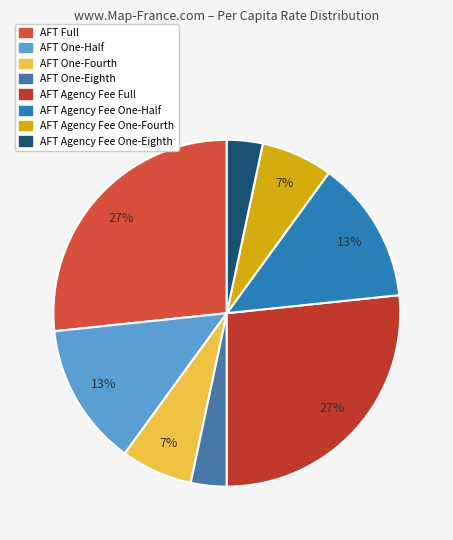

What is the largest slice in the pie chart?

AFT Full